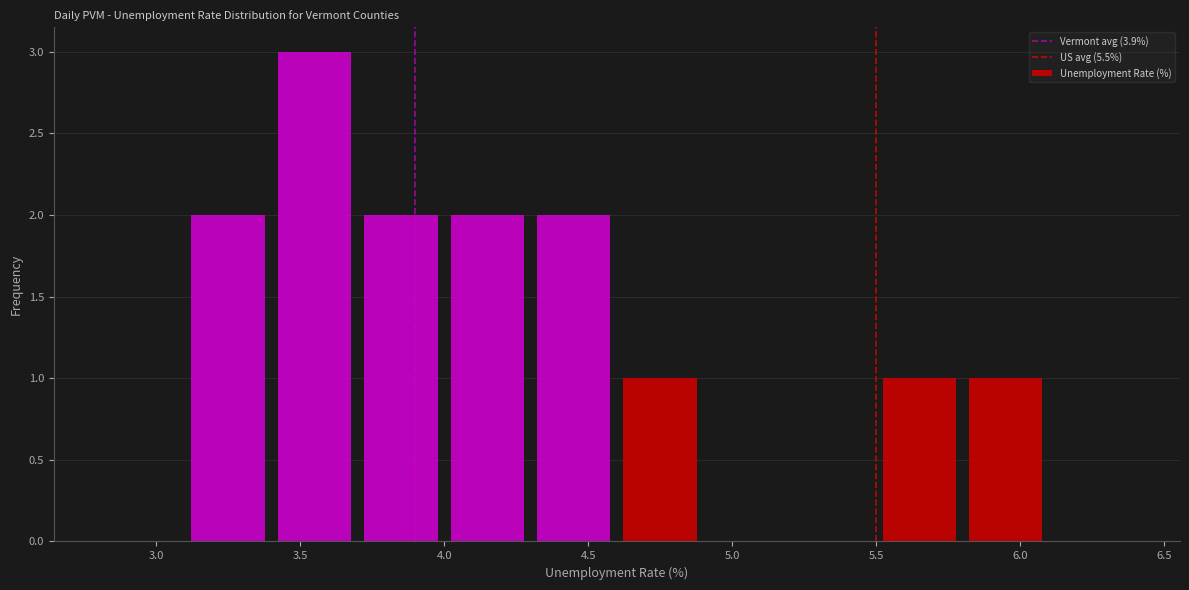

Reading left to right, list every bar in this chart as the range it spans on the x-axis followed by its height. The values are not printed on the chart, so give them approximately, as read against the axis.

2.8 to 3.1: 0
3.1 to 3.4: 2
3.4 to 3.7: 3
3.7 to 4.0: 2
4.0 to 4.3: 2
4.3 to 4.6: 2
4.6 to 4.9: 1
4.9 to 5.2: 0
5.2 to 5.5: 0
5.5 to 5.8: 1
5.8 to 6.1: 1
6.1 to 6.4: 0